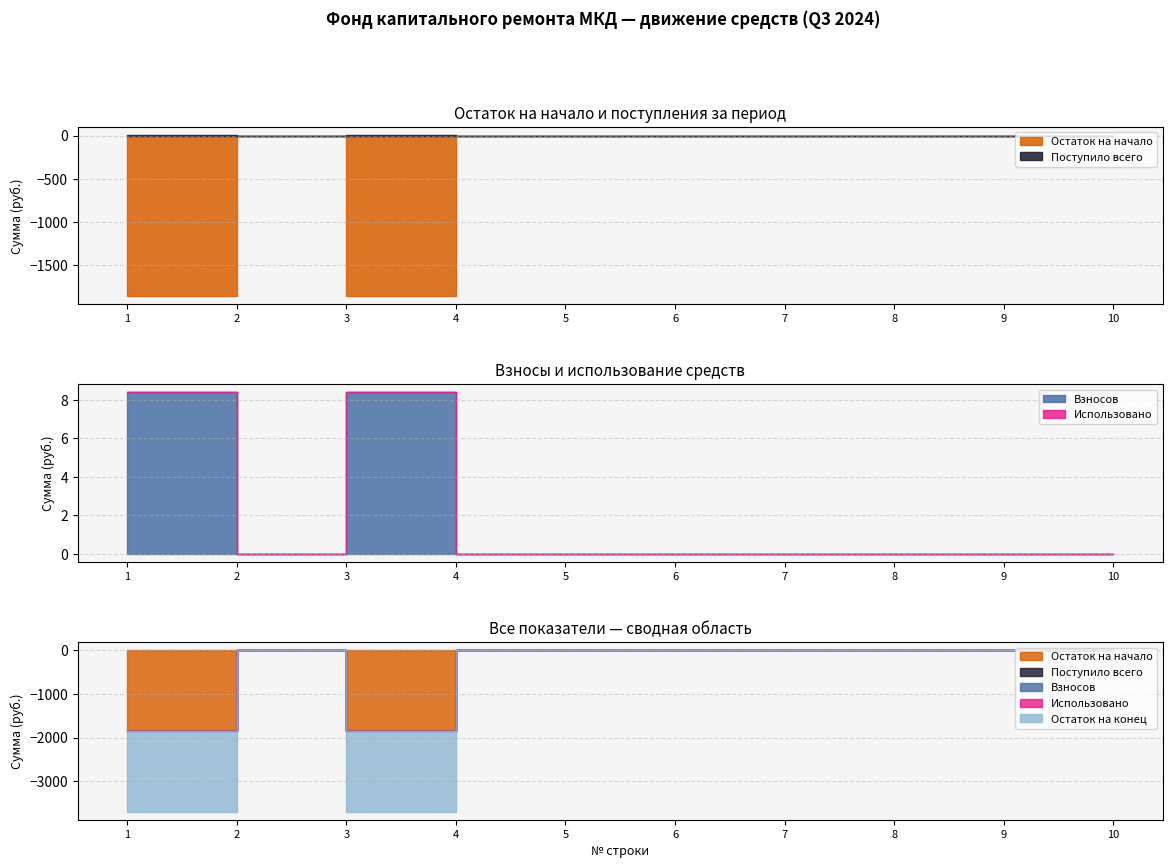

Which series has the largest total across all categories?

Поступило всего